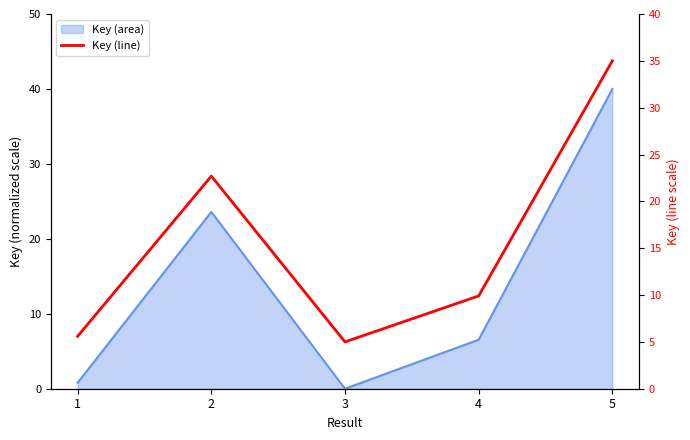

What is the sum of all values?

78.2